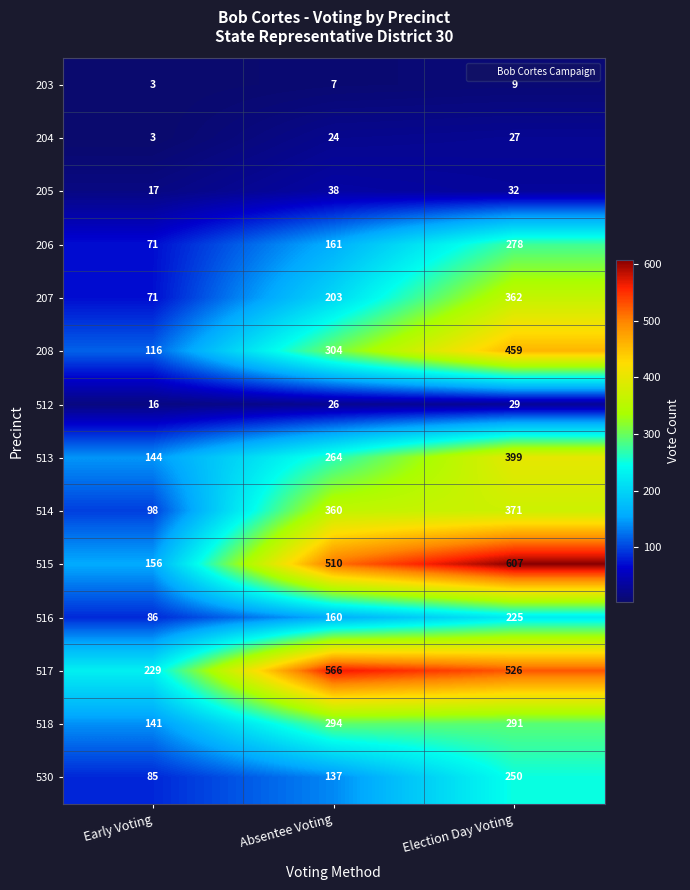

At which category is the sum across all series the highest?

Election Day Voting